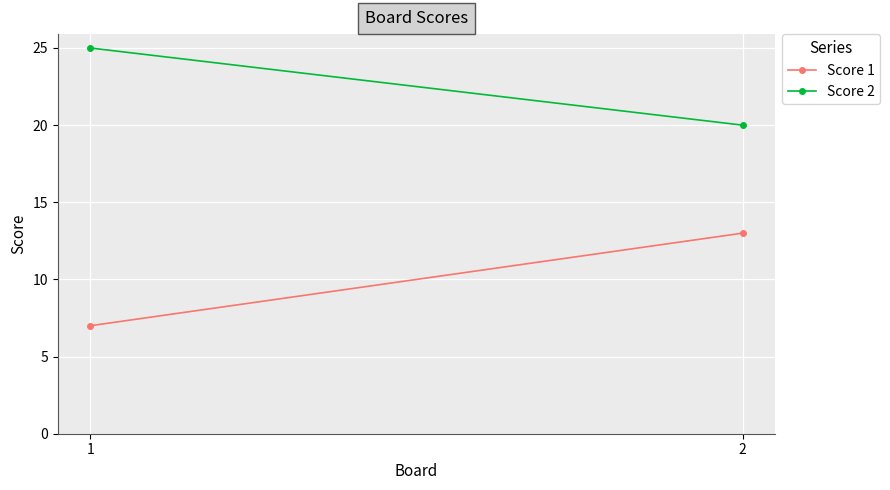

At which category is the sum across all series the highest?

2